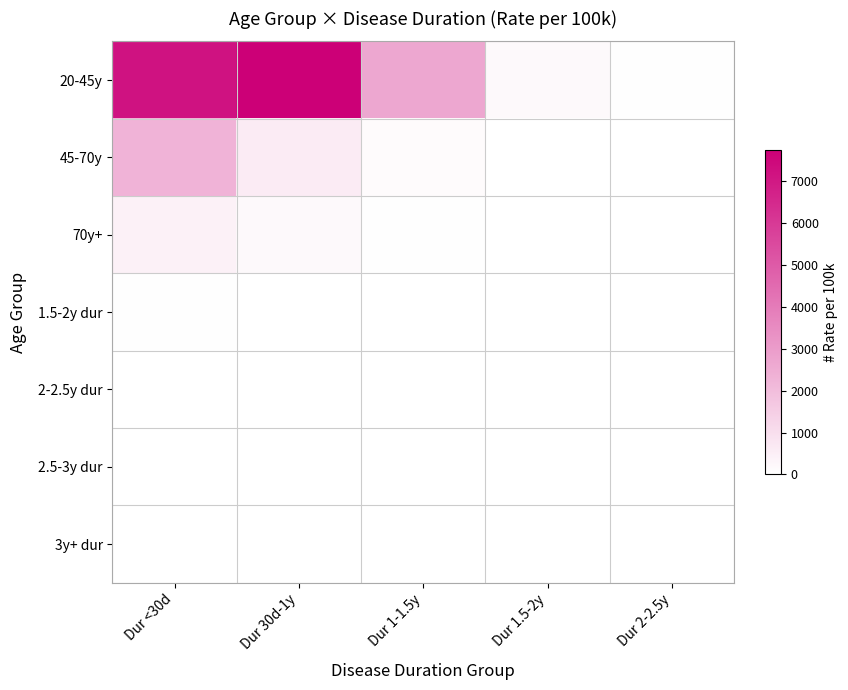

Which series has the widest spread of values?

20-45y